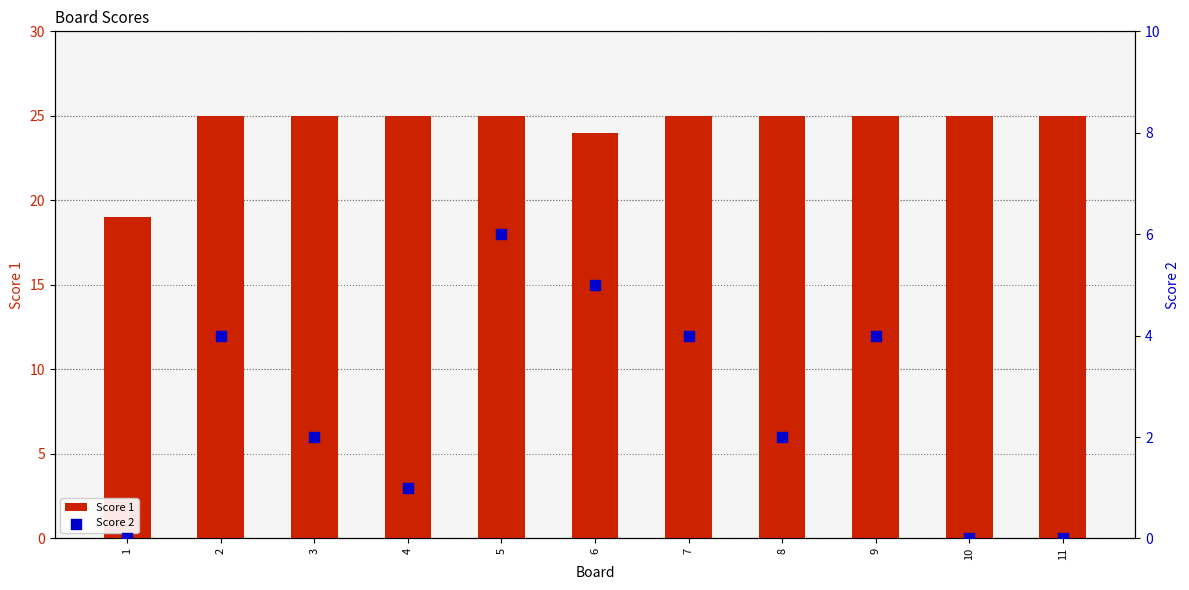

Which series has the largest total across all categories?

Score 1